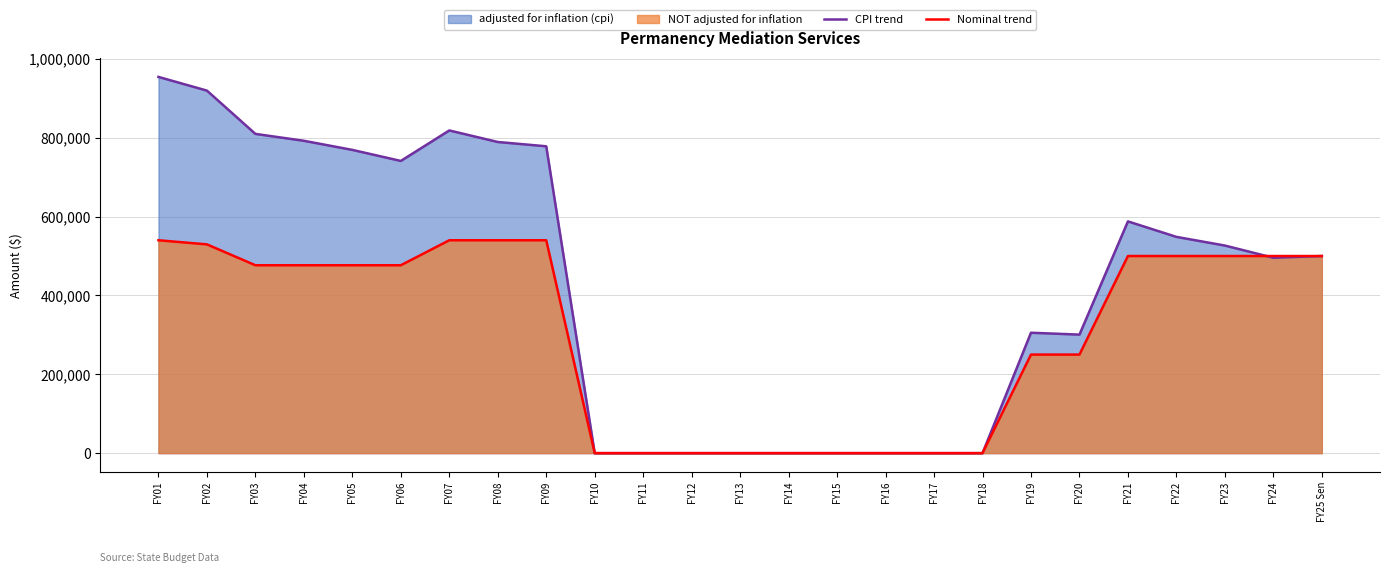

How many distinct data groups are displayed?

2